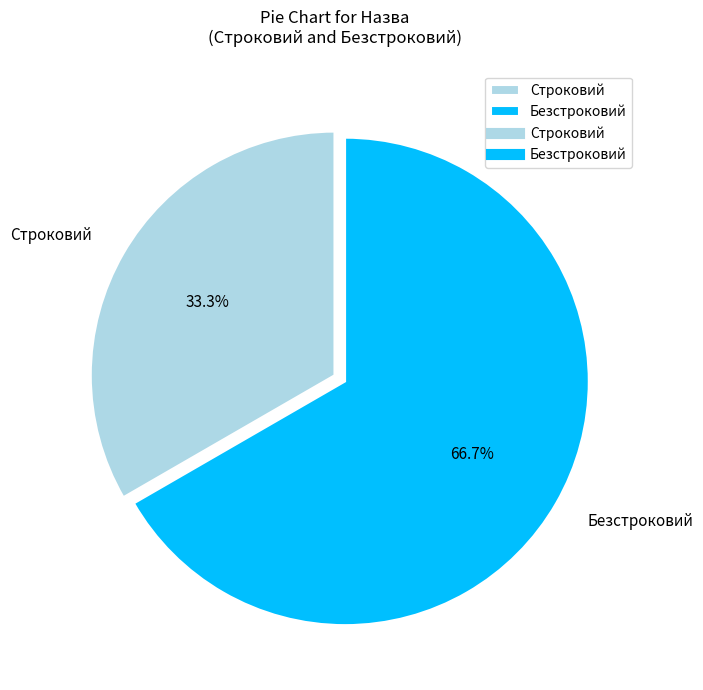

Which has a higher value, Безстроковий or Строковий?

Безстроковий